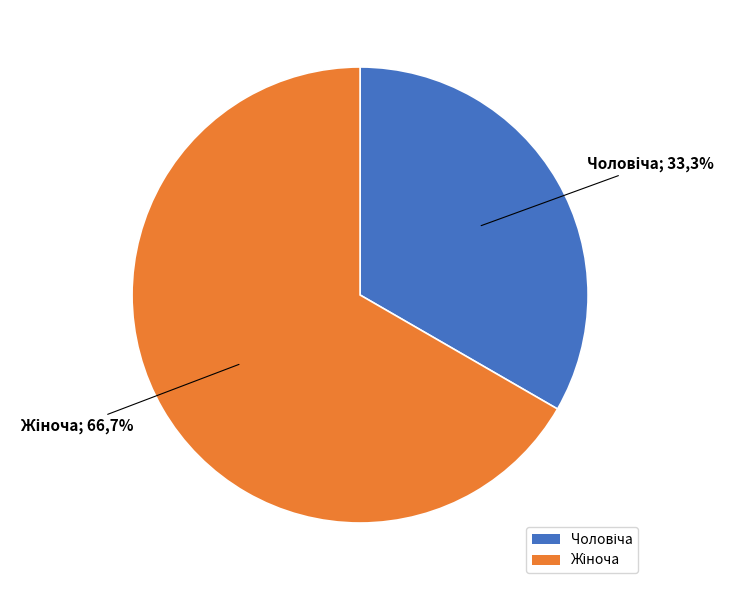

Which has a higher value, Жіноча or Чоловіча?

Жіноча